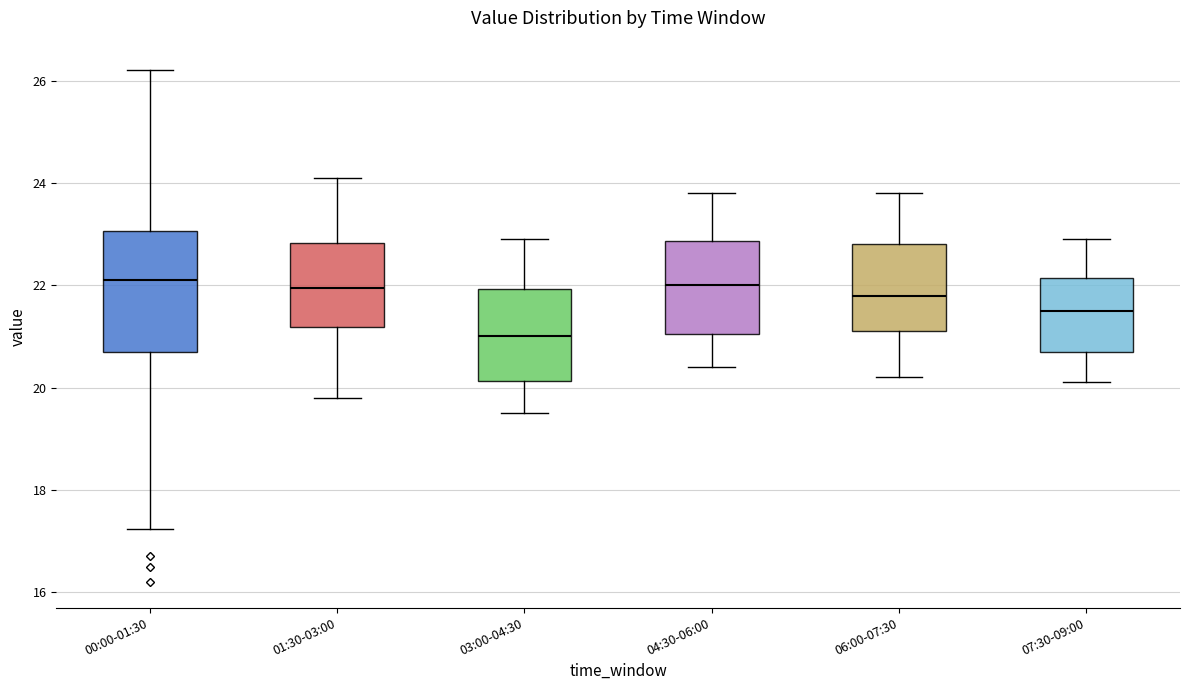

Which box is the tallest, from its lower edge to its upper edge?

00:00-01:30